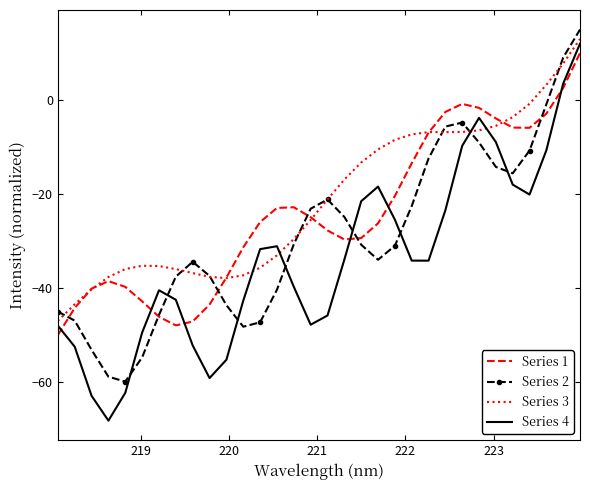

What is the greatest value displayed?

15.0